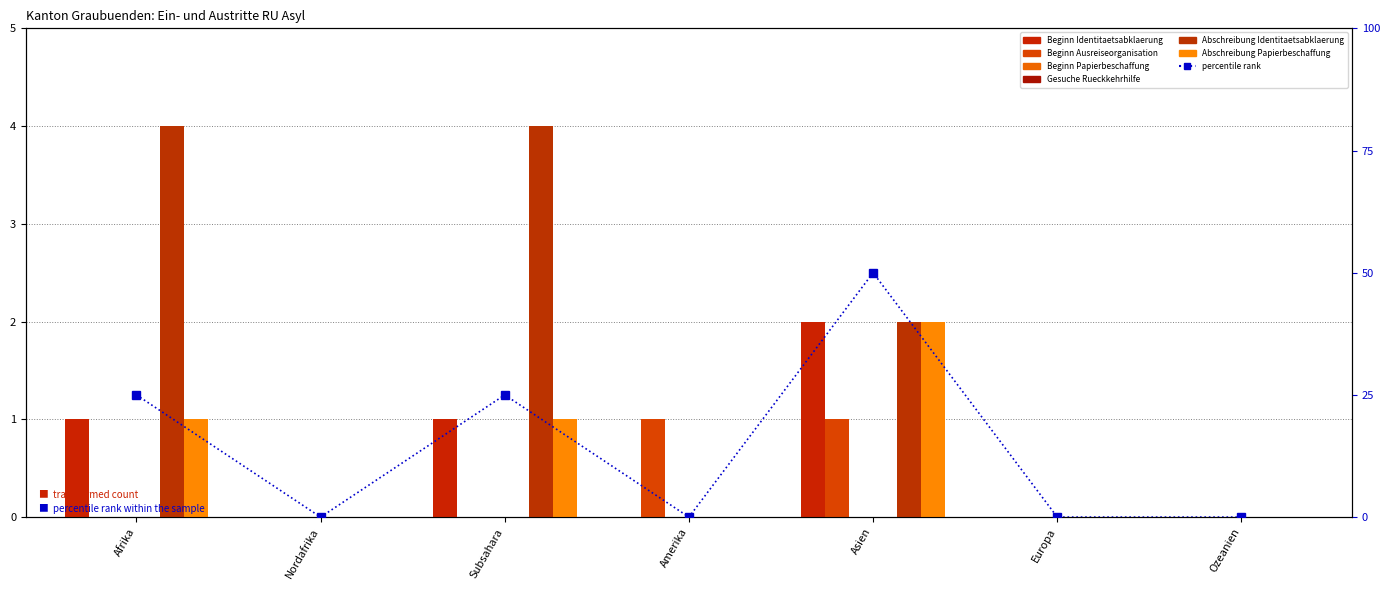

Reading left to right, extract all data points from this chart.

Beginn Identitaetsabklaerung: 1	0	1	0	2	0	0
Beginn Ausreiseorganisation: 0	0	0	1	1	0	0
Abschreibung Identitaetsabklaerung: 4	0	4	0	2	0	0
Abschreibung Papierbeschaffung: 1	0	1	0	2	0	0